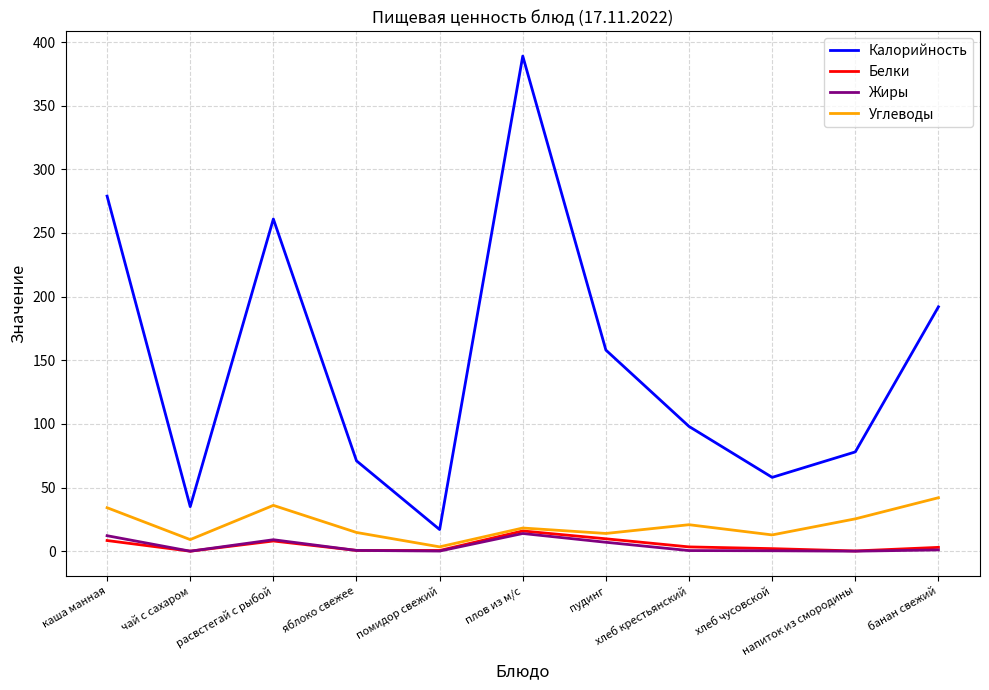

What is the sum of the Углеводы values at каша манная and плов из м/с?

52.4